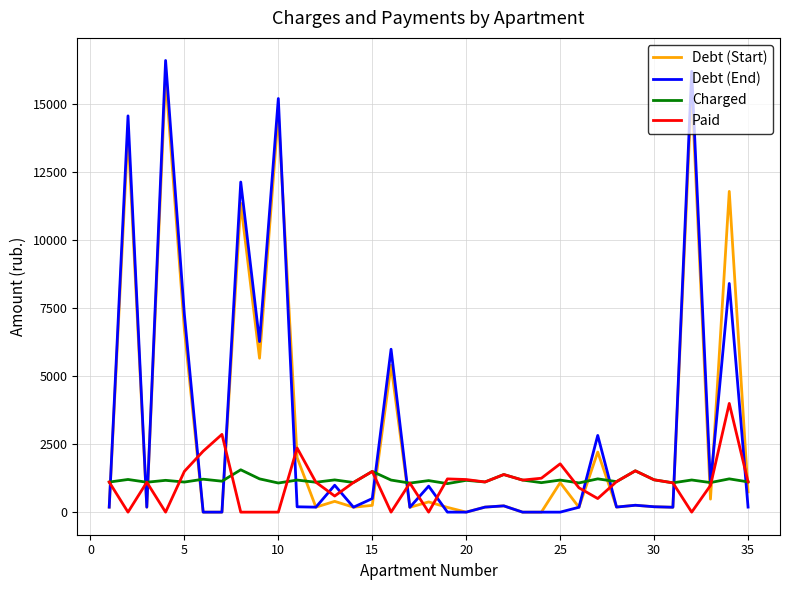

Which series has the largest range (max minus min)?

Debt (End)